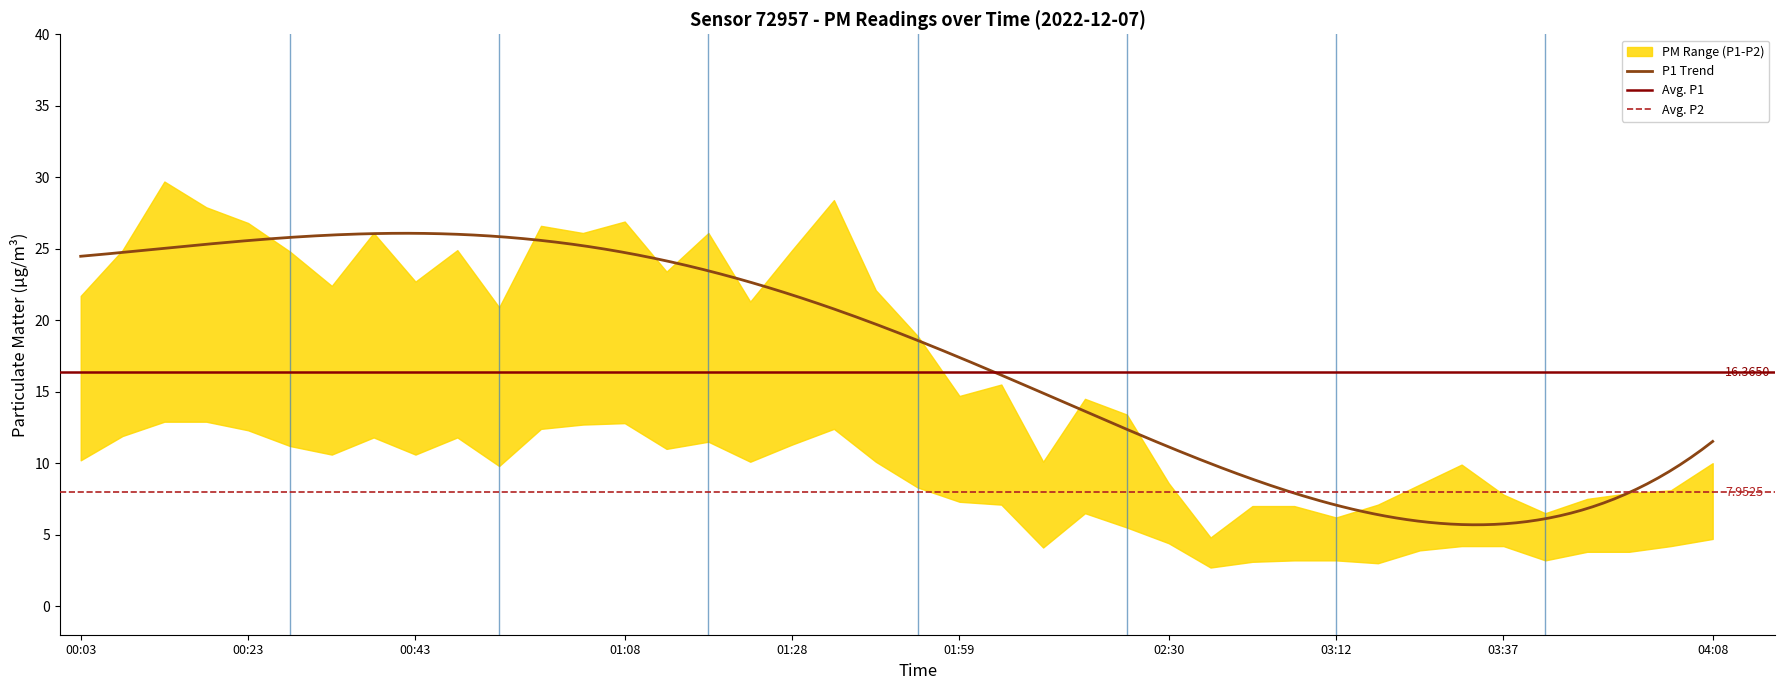

True or false: P2 and P1 intersect in this chart.

False